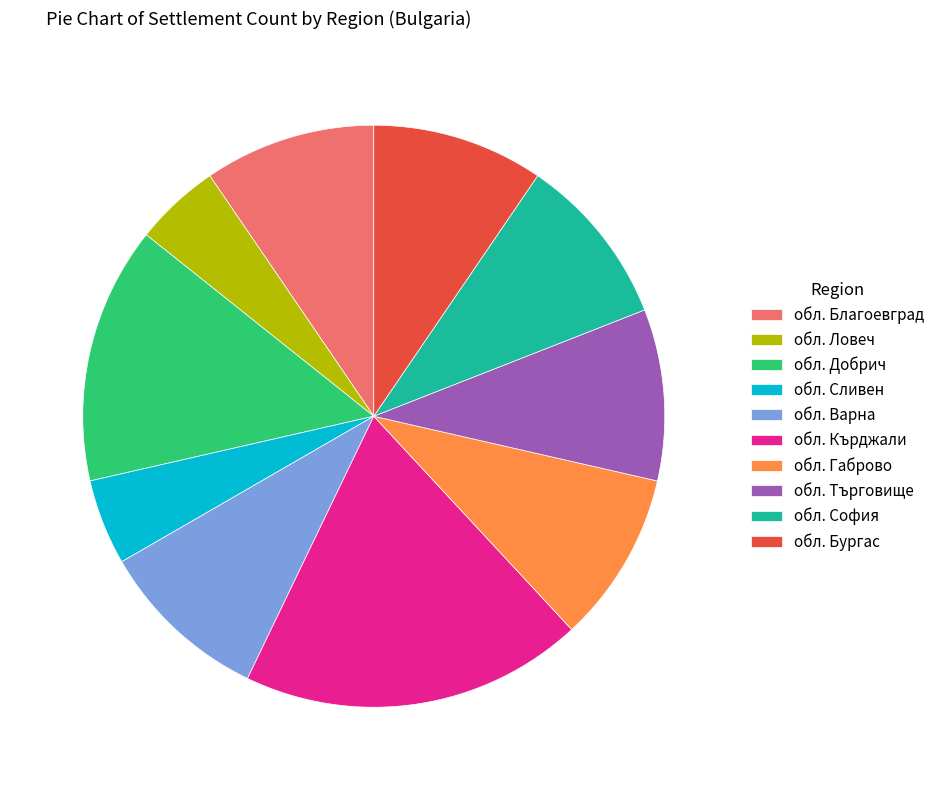

Approximately how many times larger is the value at обл. Благоевград compared to обл. Сливен?

2.0